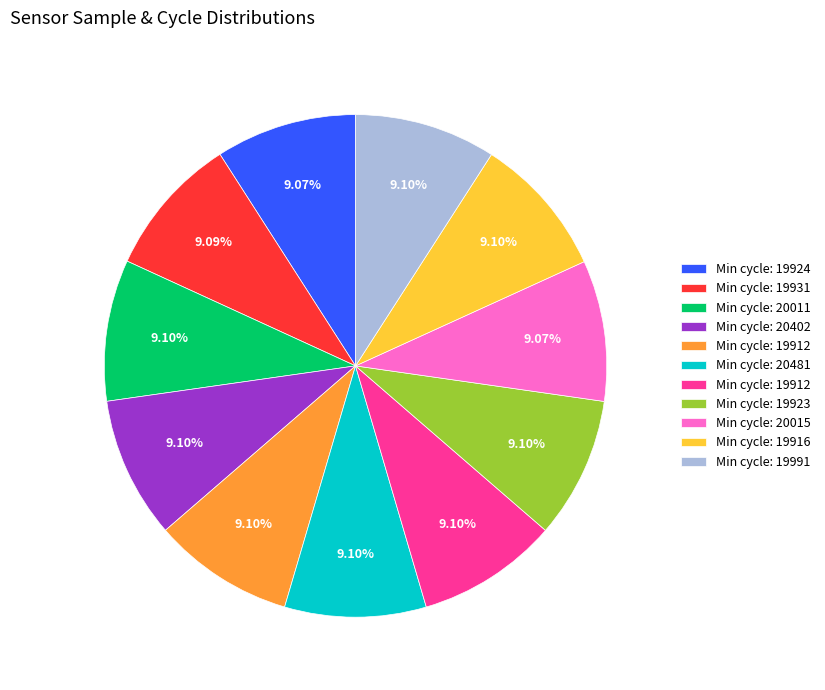

Is there a majority slice in this chart?

No